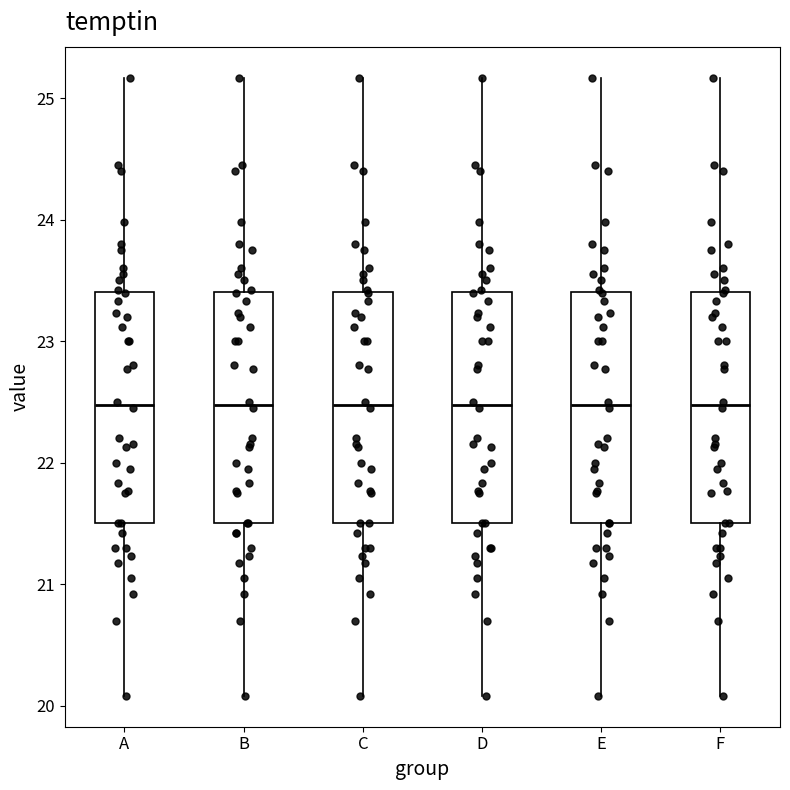

Where does the upper whisker of the box for B end on the y-axis? The values are not printed on the chart, so give them approximately, as read against the axis.

25.2